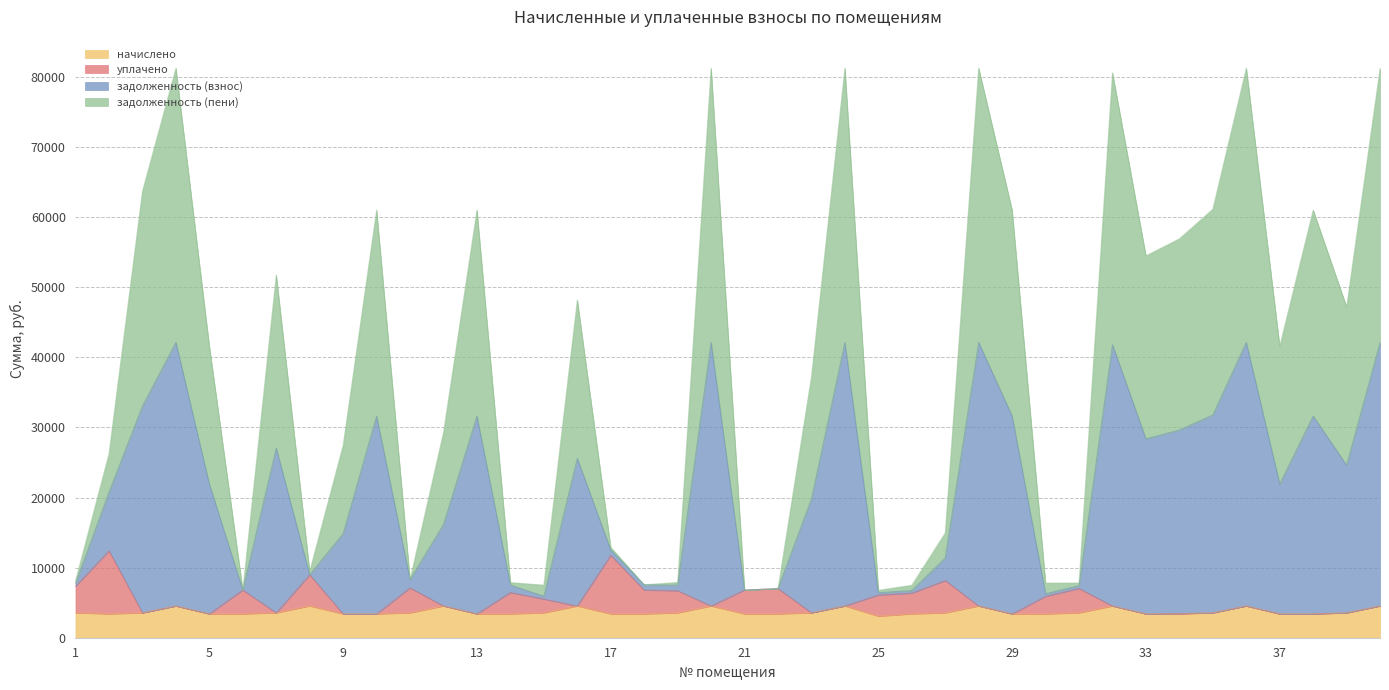

What is the highest value of the начислено series?

4543.2